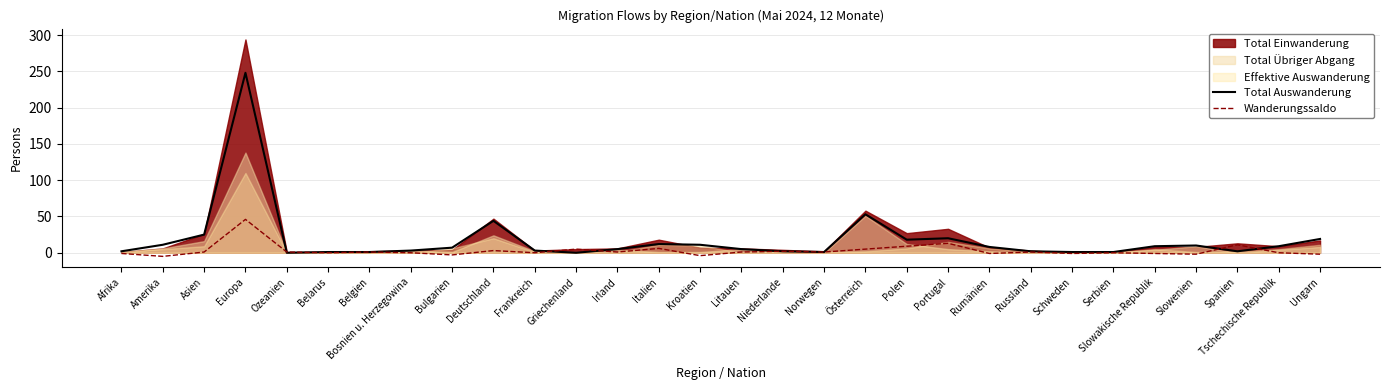

How many data points in Total Auswanderung are above 7?

14